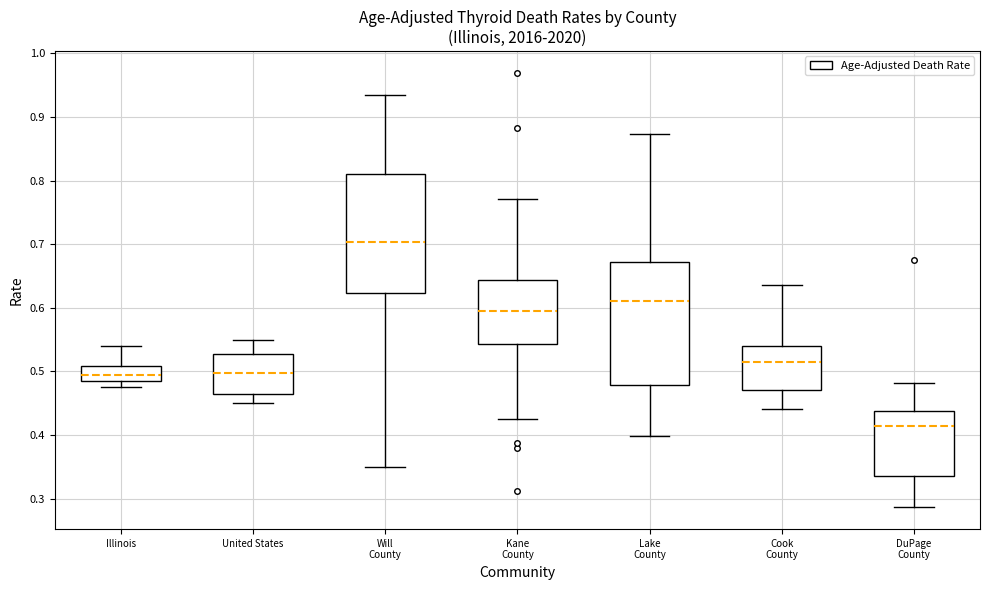

Reading left to right, read every box against the y-axis: the position of its median line, the range the box covers, and the ends of its whiskers. The values are not printed on the chart, so give them approximately, as read against the axis.

Illinois: median 0.49 (inside the box), box 0.49 to 0.51, whiskers 0.48 to 0.54
United States: median 0.50, box 0.46 to 0.53, whiskers 0.45 to 0.55
Will County: median 0.70, box 0.62 to 0.81, whiskers 0.35 to 0.93
Kane County: median 0.60, box 0.54 to 0.64, whiskers 0.42 to 0.77
Lake County: median 0.61, box 0.48 to 0.67, whiskers 0.40 to 0.87
Cook County: median 0.51, box 0.47 to 0.54, whiskers 0.44 to 0.64
DuPage County: median 0.41, box 0.34 to 0.44, whiskers 0.29 to 0.48